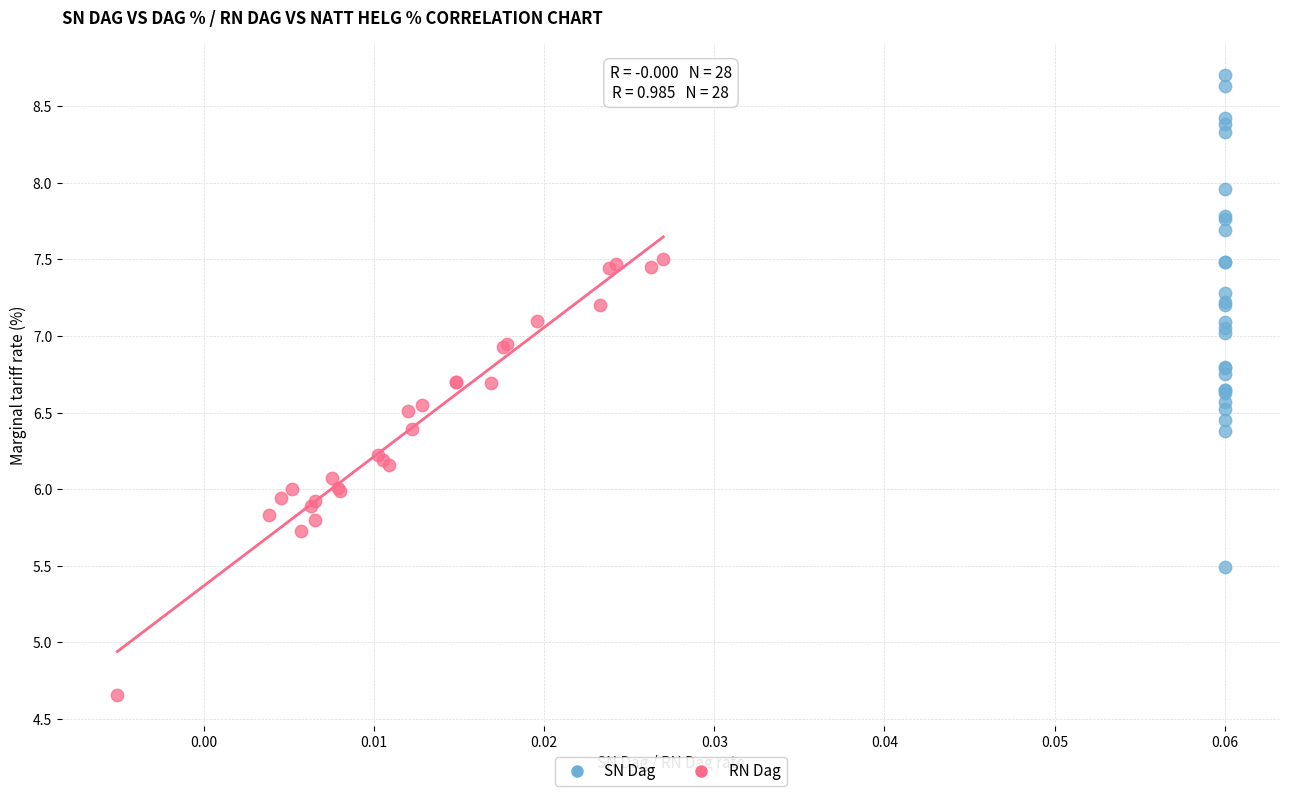

Which series contains the highest Y value?

SN Dag